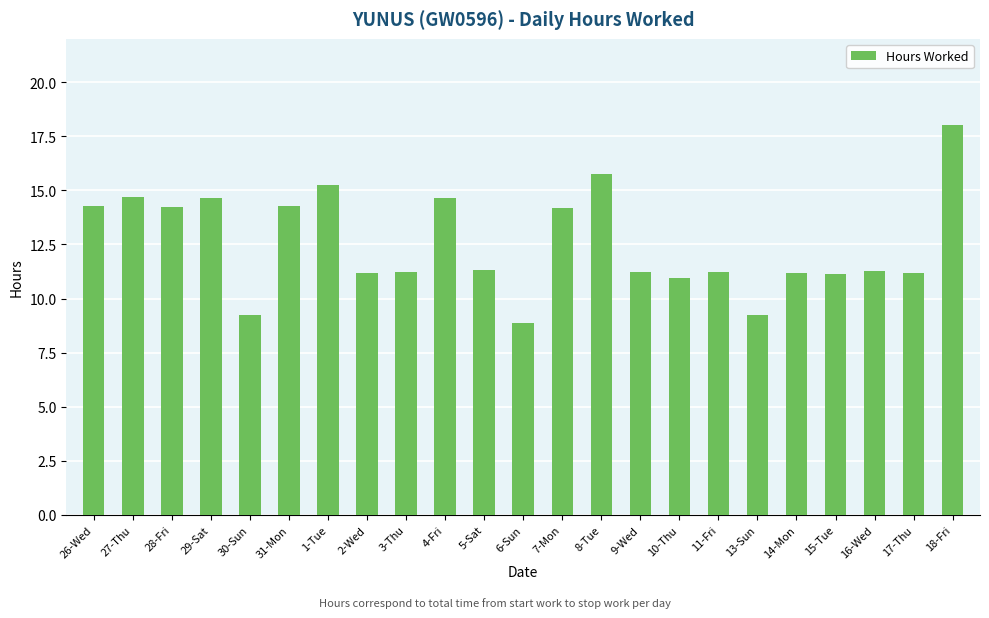

What is the label of the 8th bar from the right?

10-Thu